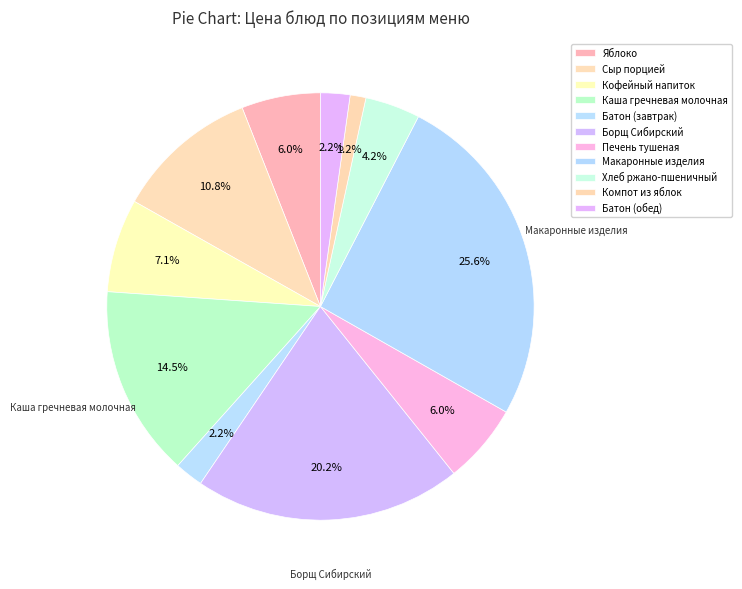

How many slices are in this pie chart?

11